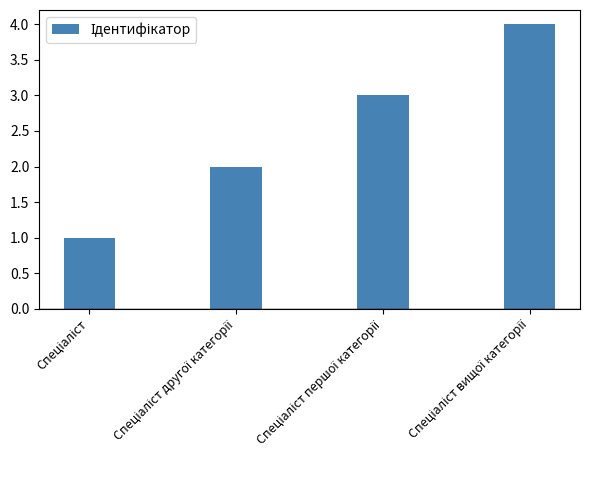

What is the maximum value shown in the chart?

4